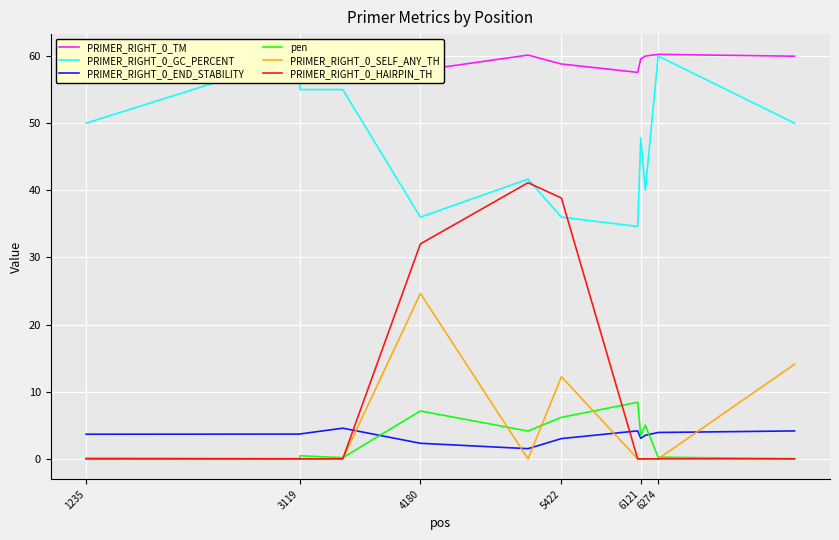

What is the difference between the second highest and minimum values in the PRIMER_RIGHT_0_HAIRPIN_TH series?

38.9